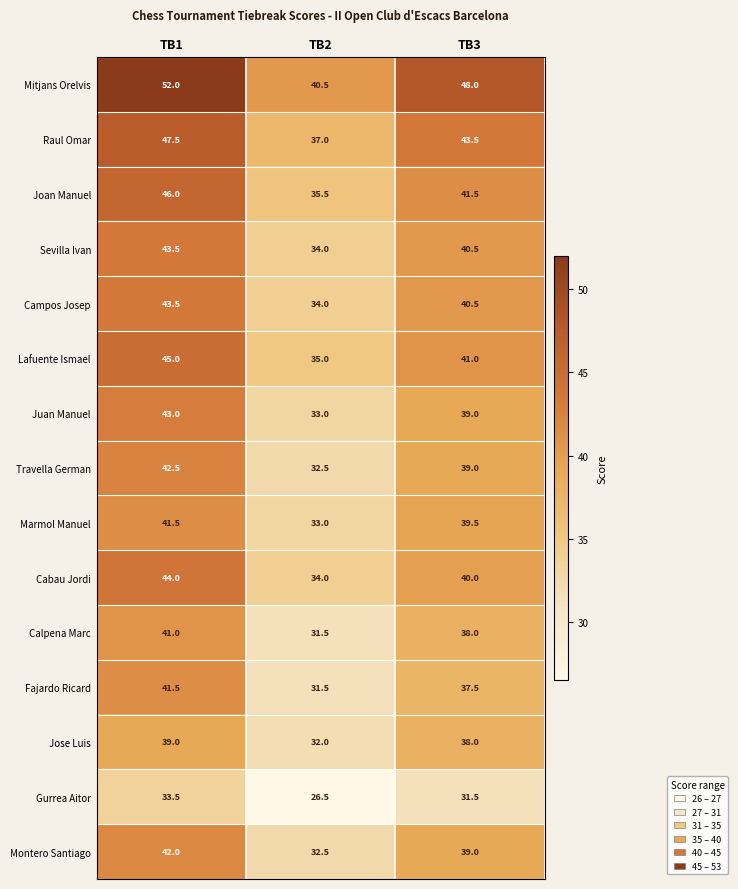

The value of Gurrea Aitor at TB1 is 57.0. True or false?

False